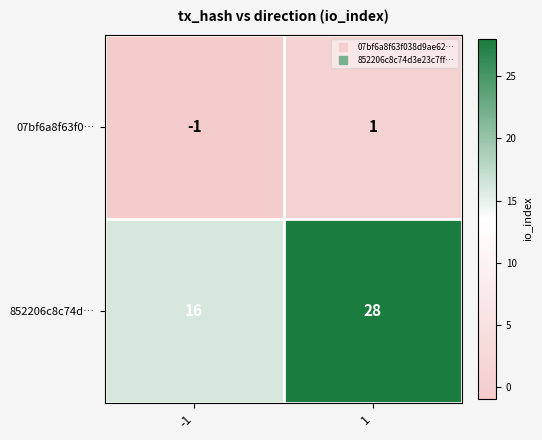

Reading left to right, list all the values displayed in this chart.

07bf6a8f63f0…: -1=-1	1=1
852206c8c74d…: -1=16	1=28